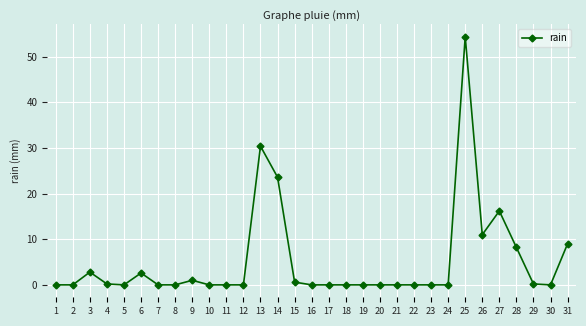

What is the average value?

5.2